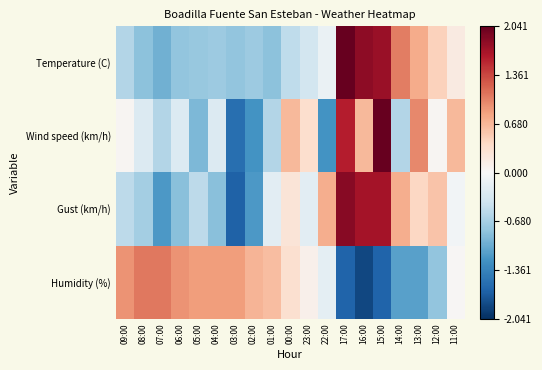

At which category is the sum across all series the highest?

15:00